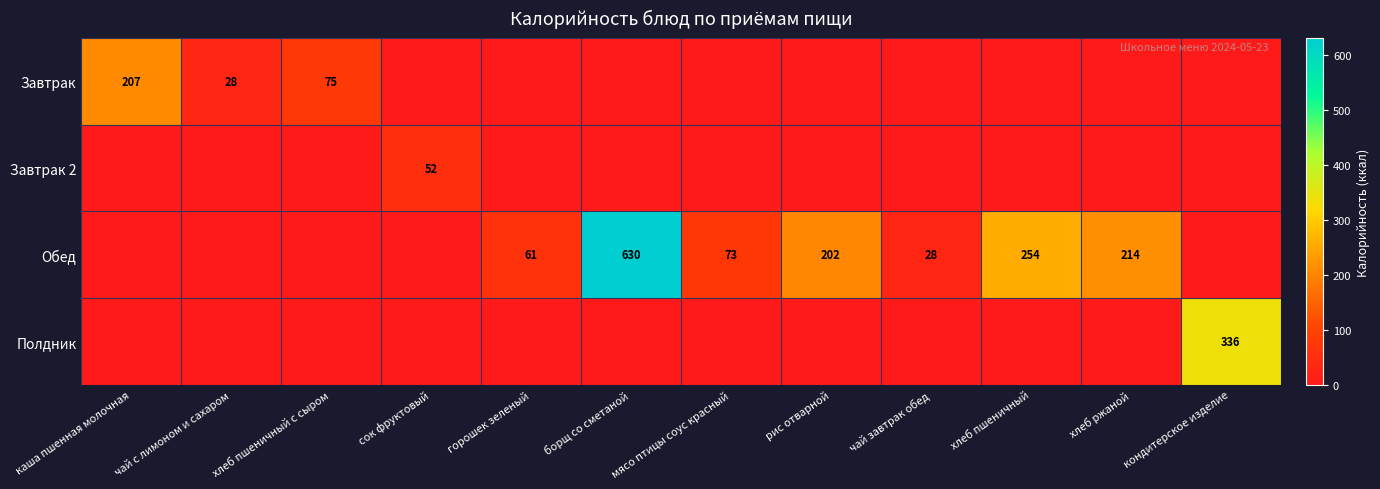

Between мясо птицы соус красный and сок фруктовый, which is larger?

мясо птицы соус красный